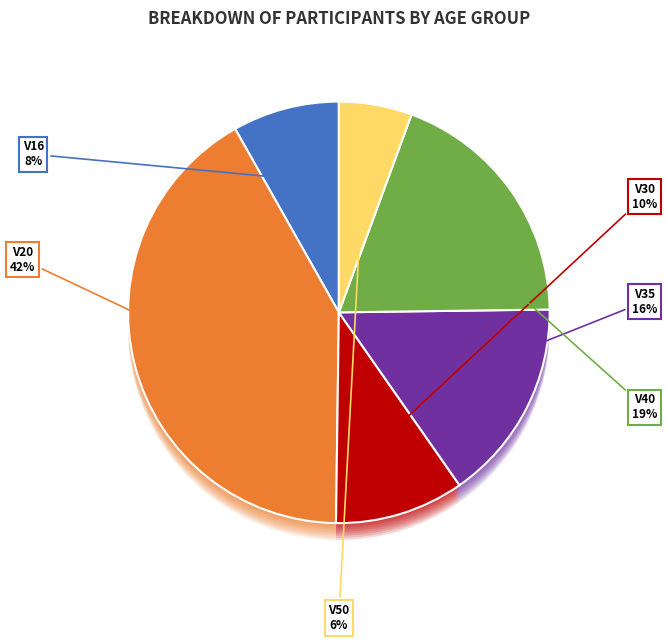

True or false: V50 accounts for 1% of the total.

False